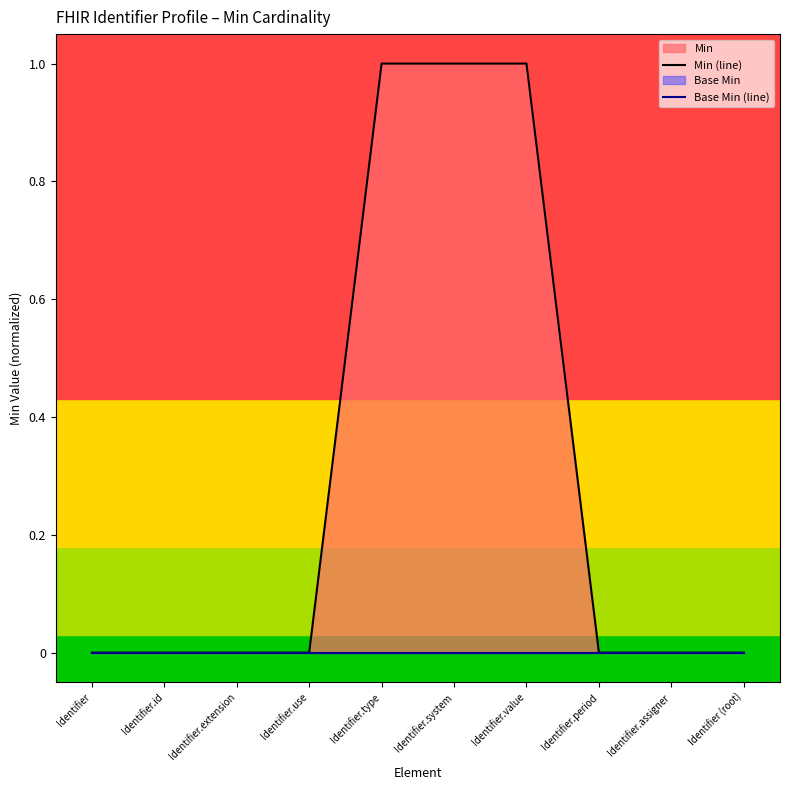

At Identifier (root), list the series in order from smallest to largest.

Min (line), Base Min (line)